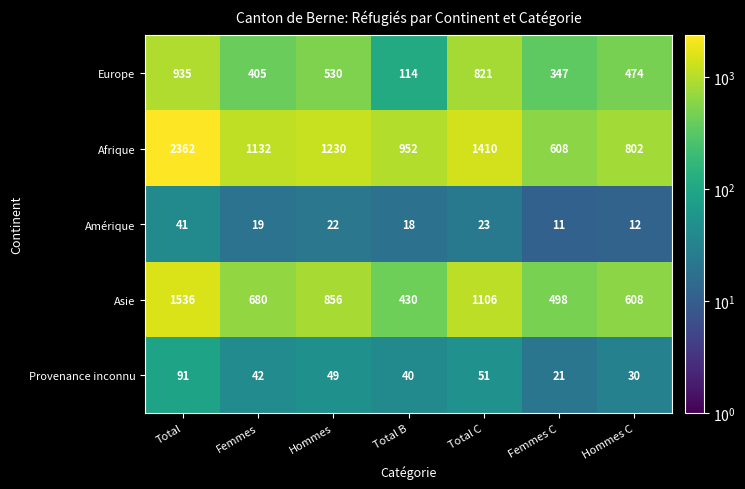

What is the difference between the highest and lowest values at Hommes?

1208